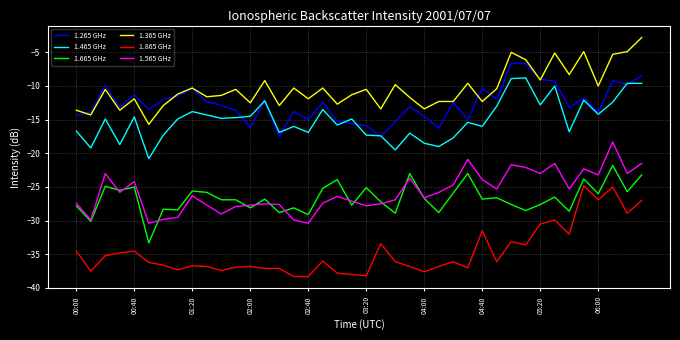

True or false: 1.865 GHz and 1.365 GHz cross at least once.

False